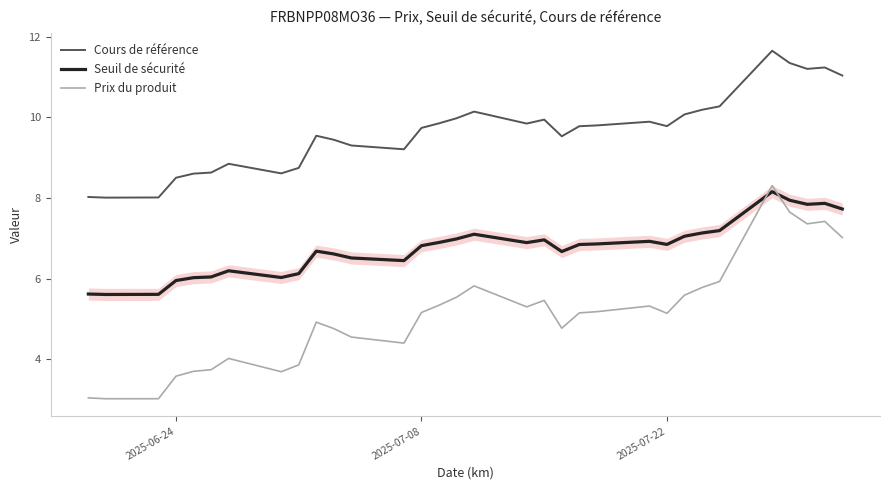

What is the difference between the maximum and second lowest values in the Cours de référence series?

3.6